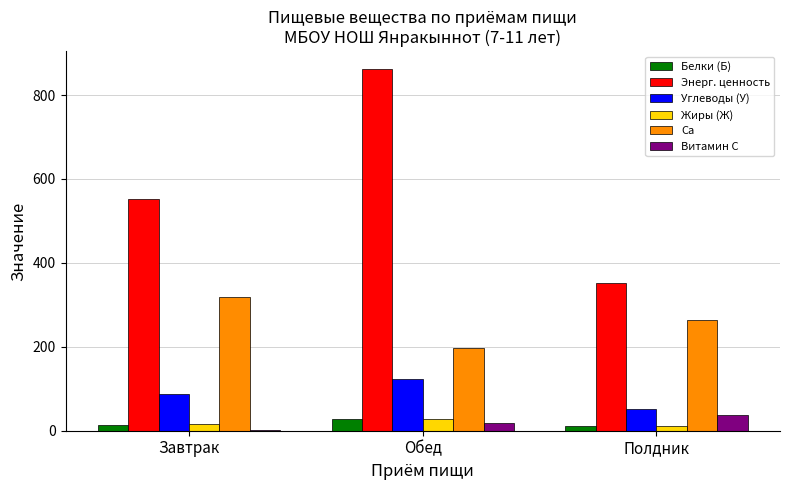

Is the value of Энерг. ценность at Обед greater than the value of Витамин C at Полдник?

Yes